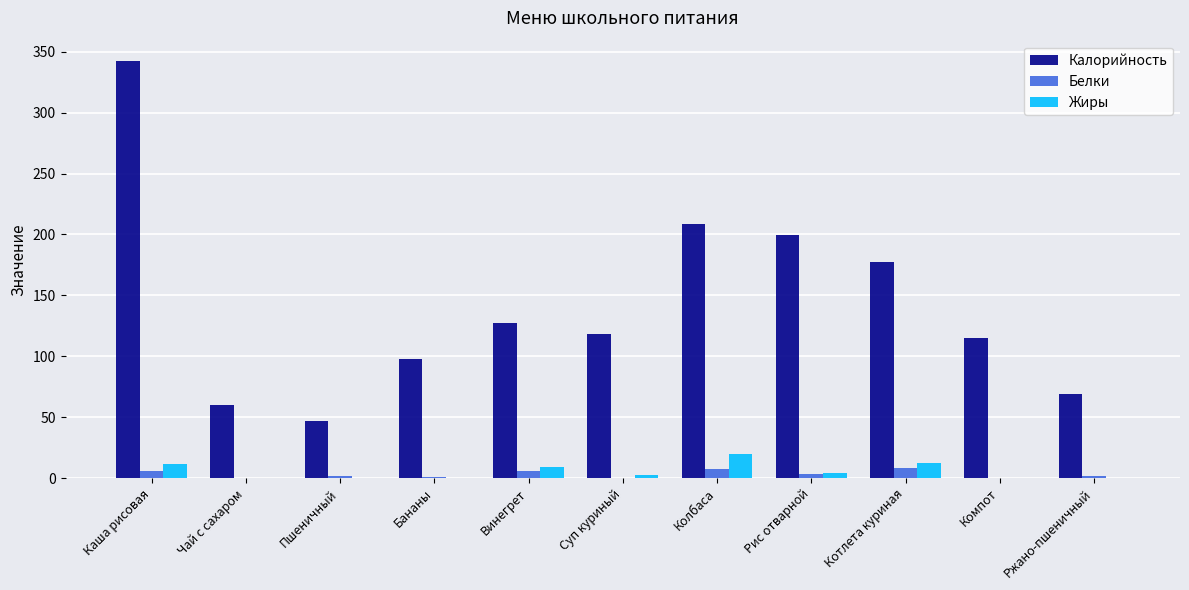

True or false: Калорийность has a value of 69.0 at Ржано-пшеничный.

True